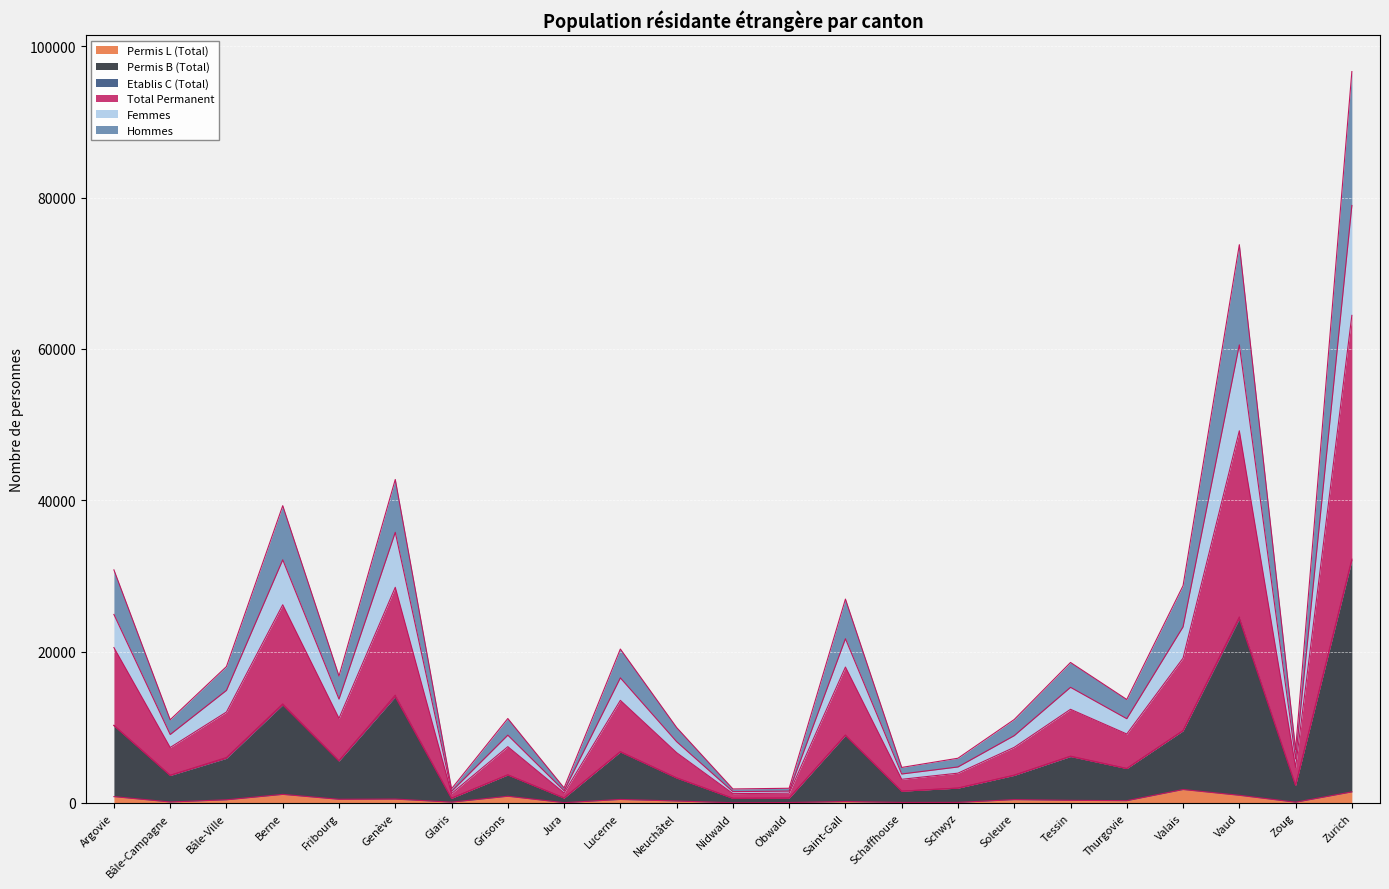

What is the label of the 22nd point from the left?

Zoug